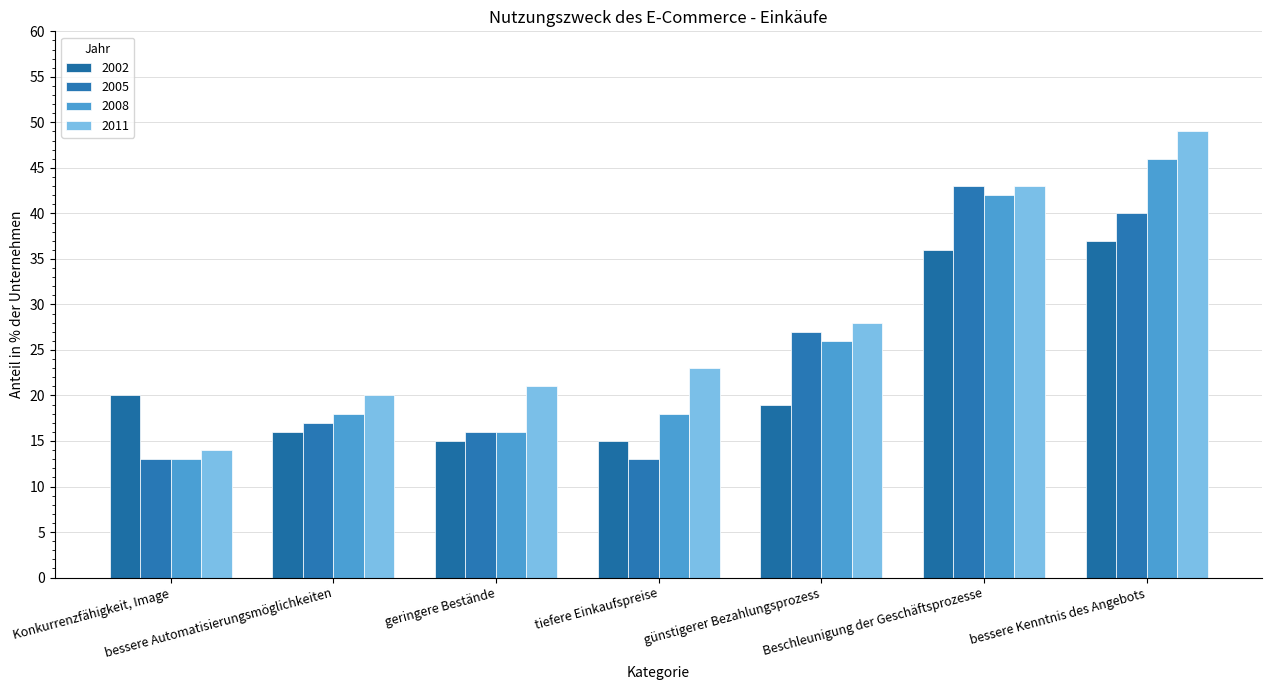

What is the average value of the 2011 series?

28